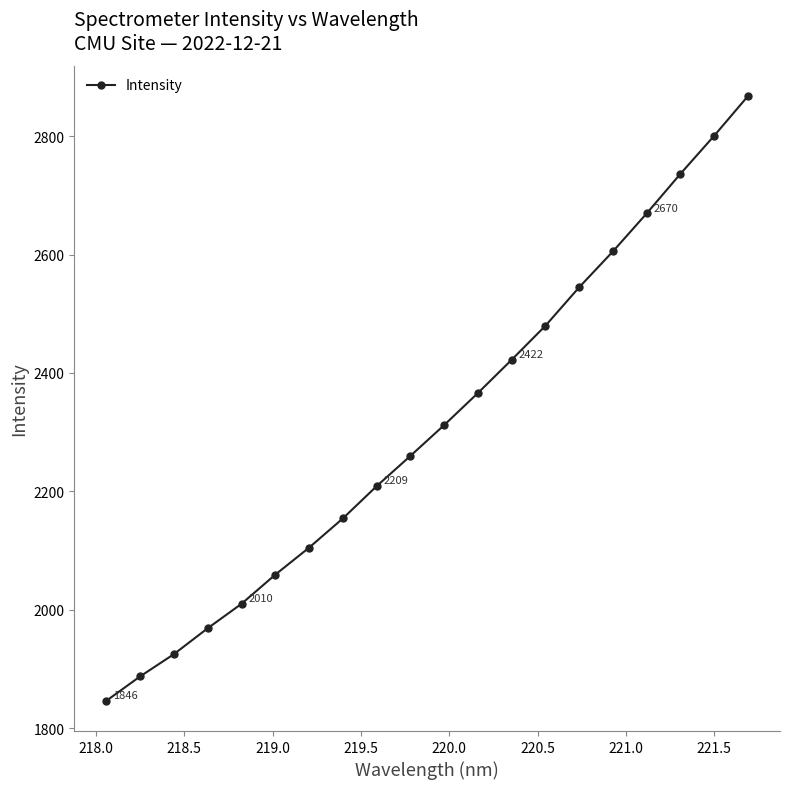

What is the average value?

2311.4